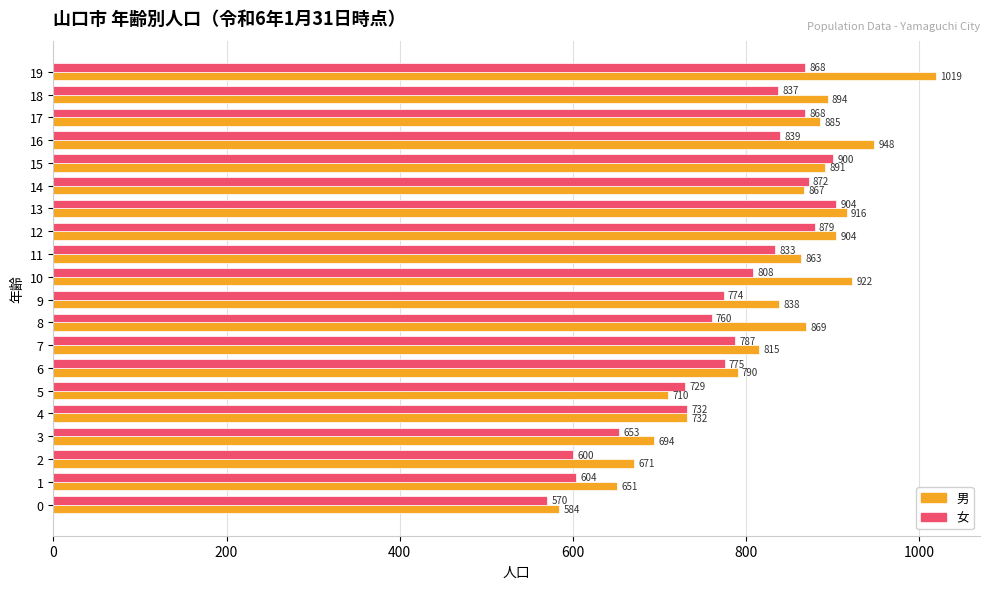

What is the total value across all series at 10?

1730